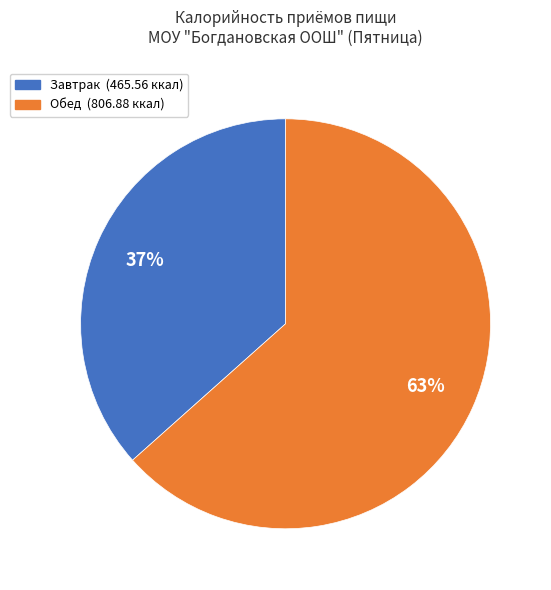

Is it true that Обед is 50% of the pie?

False